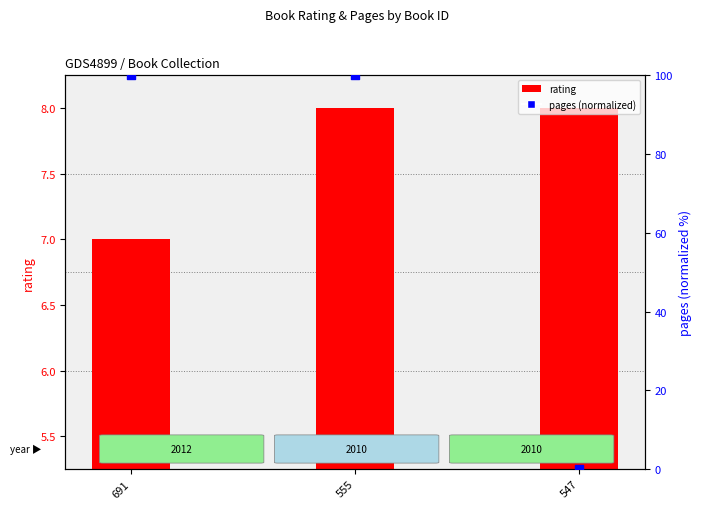

Which series has the largest total across all categories?

pages (normalized)